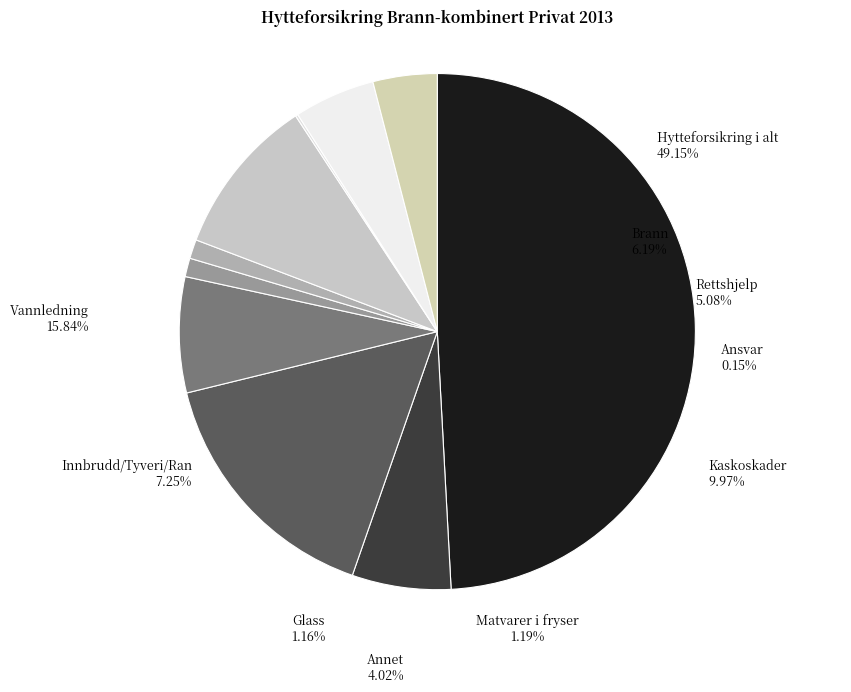

To the nearest percent, what is the difference between the largest and smallest slice percentages?

49%